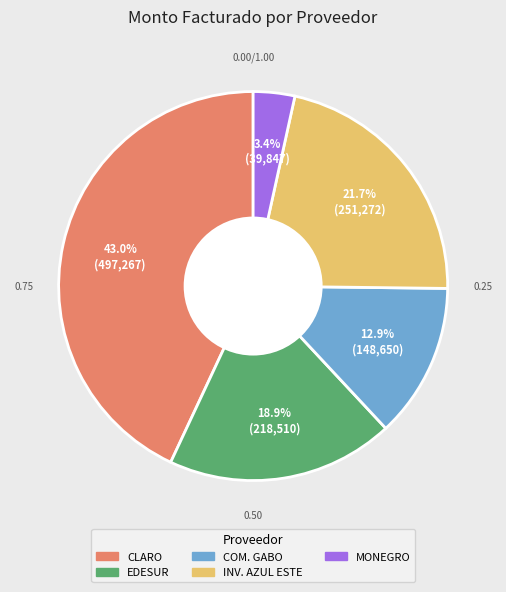

Which category has the biggest portion of the pie?

CLARO